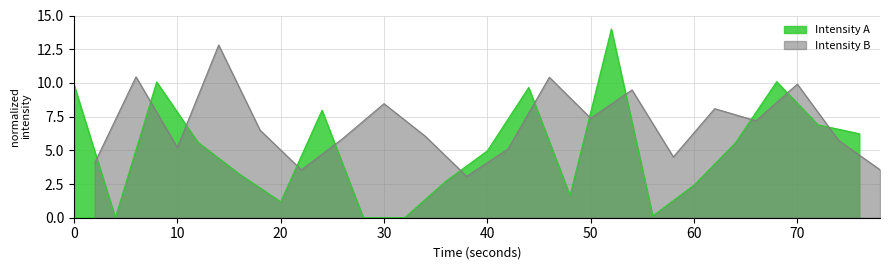

What is the highest value of the Intensity A series?

14.0